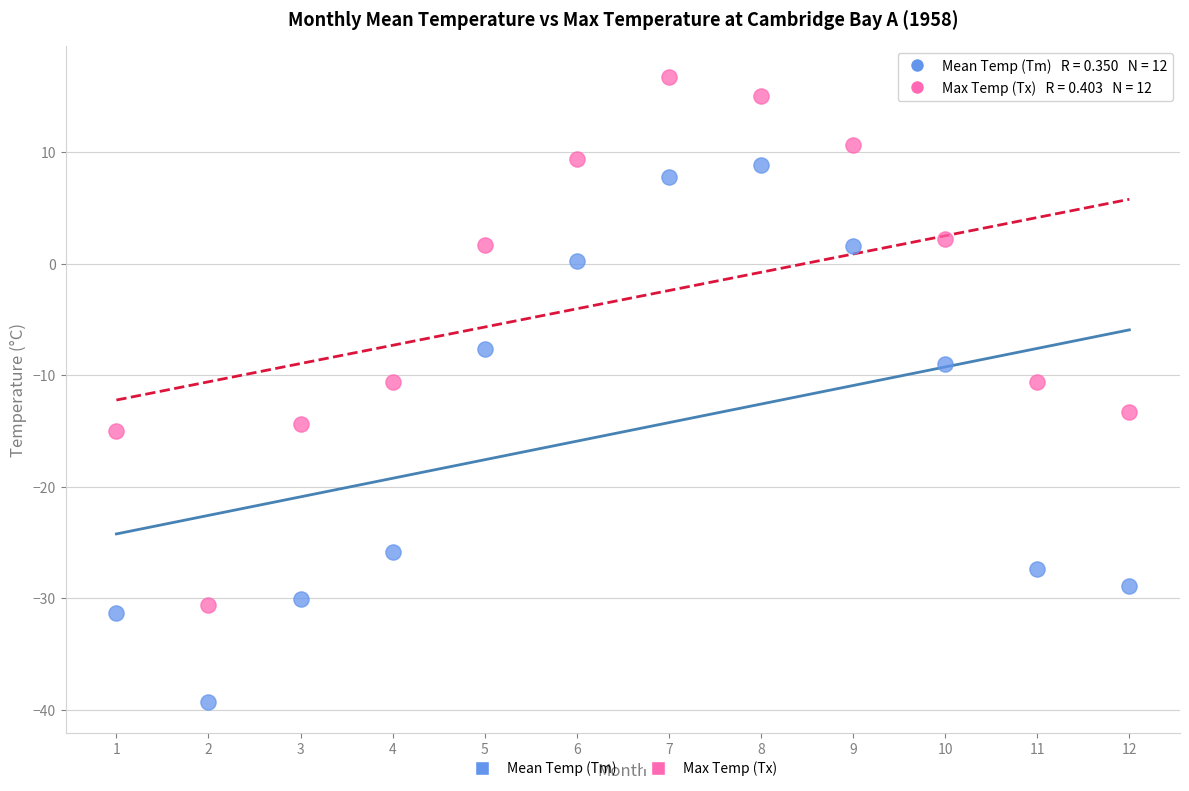

Which series contains the lowest Y value?

Mean Temp (Tm)